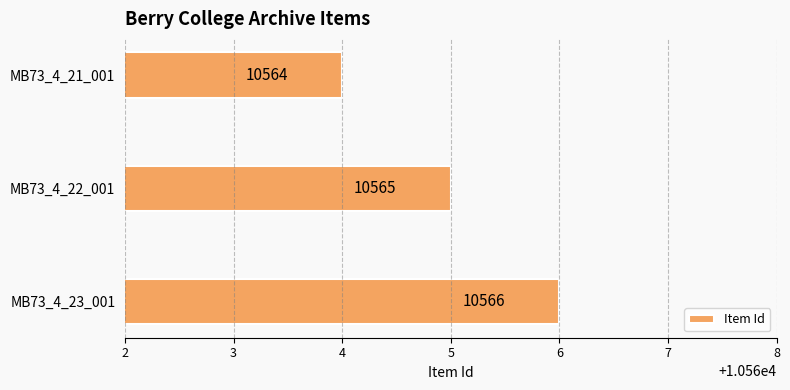

What is the approximate value at MB73_4_22_001?

10565